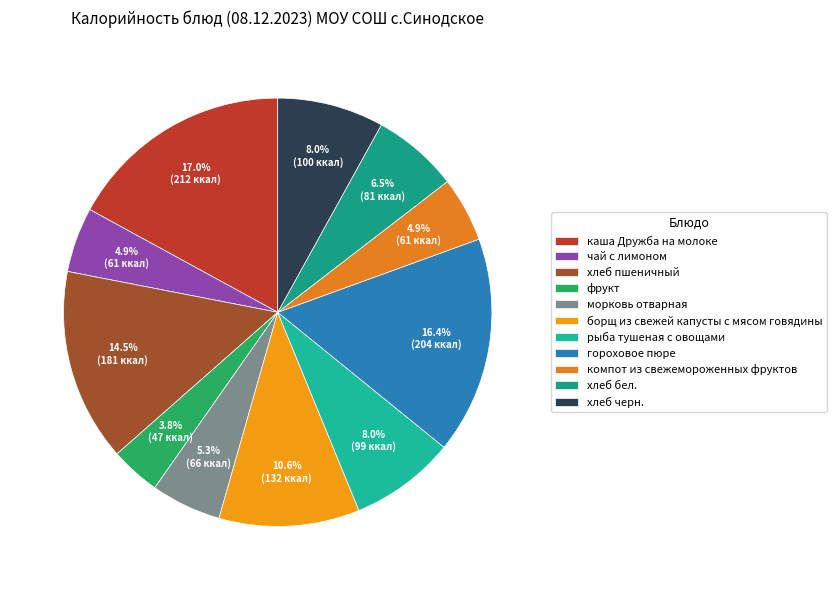

How many segments does this pie chart have?

11